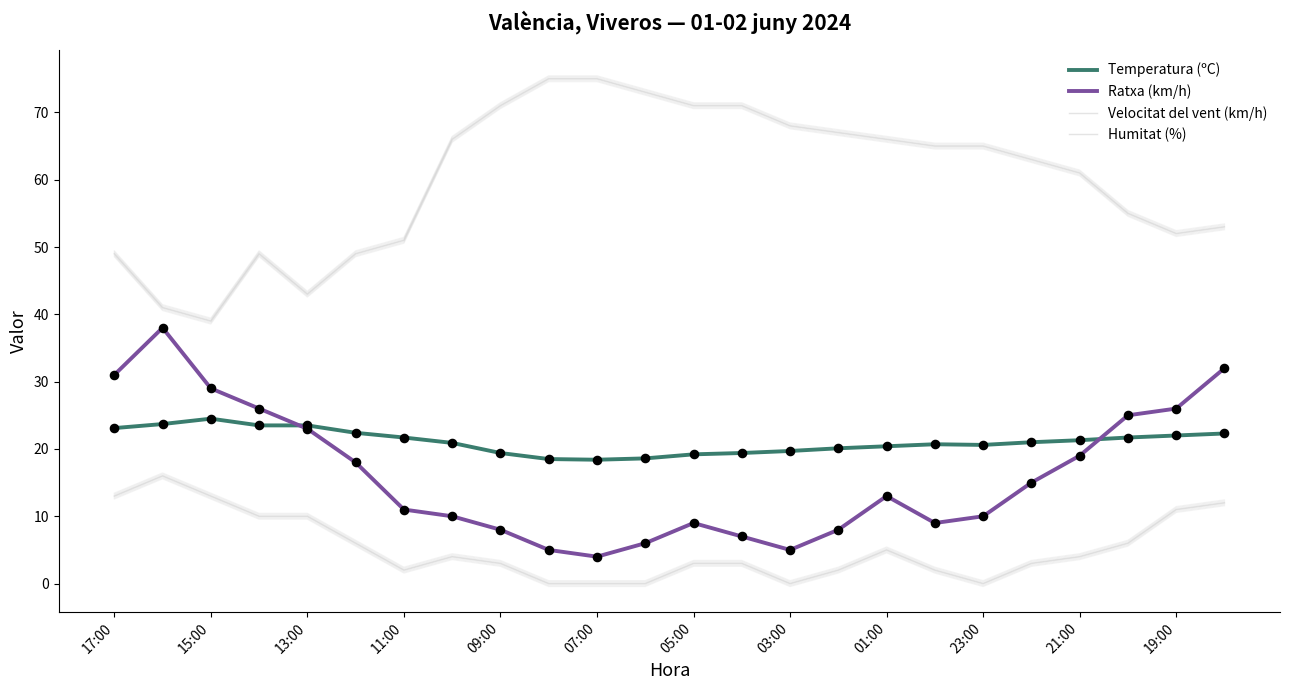

Is the value of Temperatura (ºC) at 13:00 greater than the value of Velocitat del vent (km/h) at 19:00?

Yes